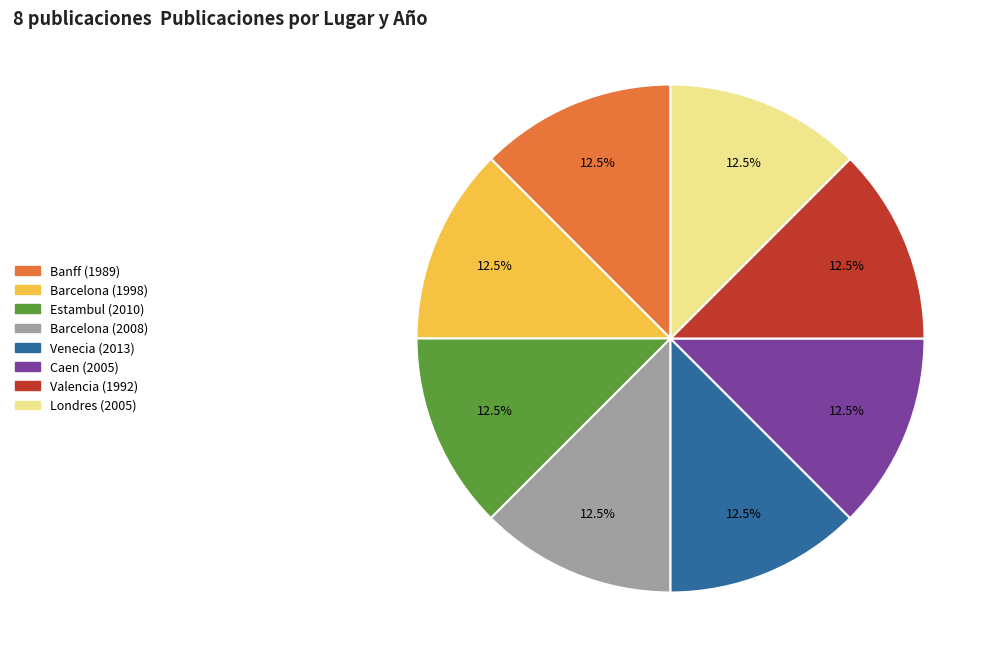

What is the ratio of the value at Venecia (2013) to the value at Caen (2005)?

1.0